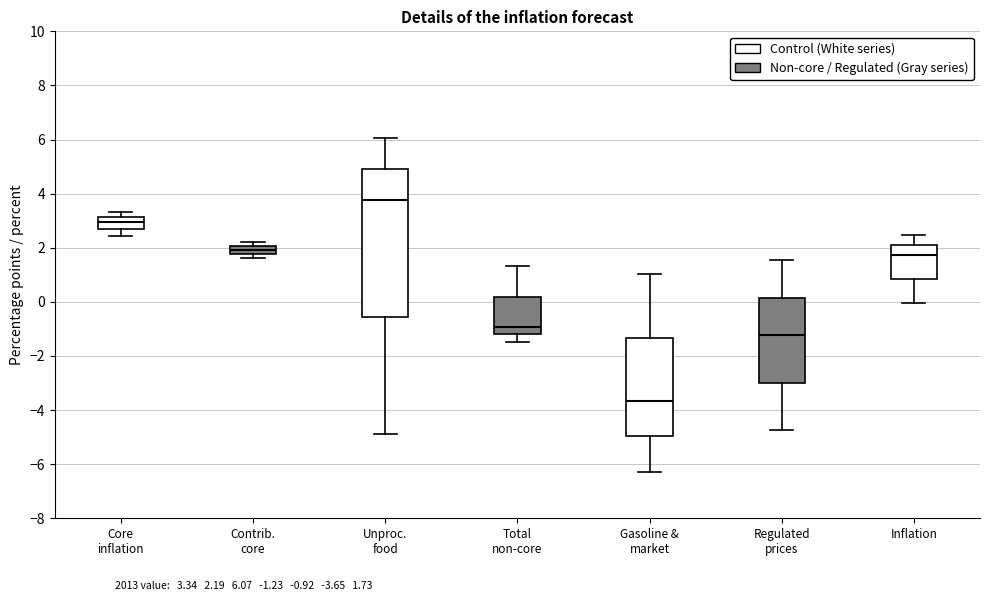

Which box has the lowest median line?

Gasoline & market